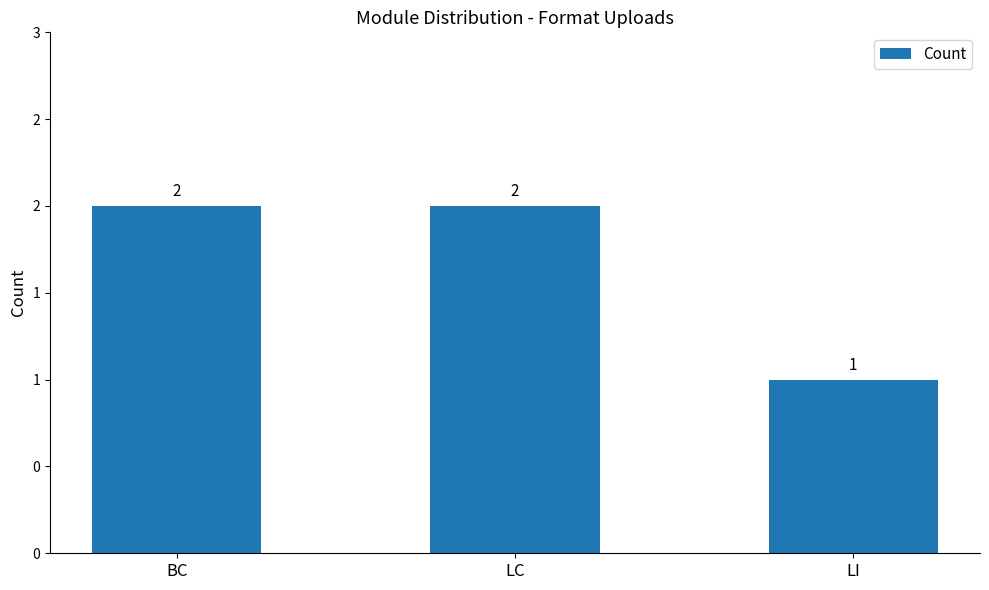

Does the chart contain any negative values?

No